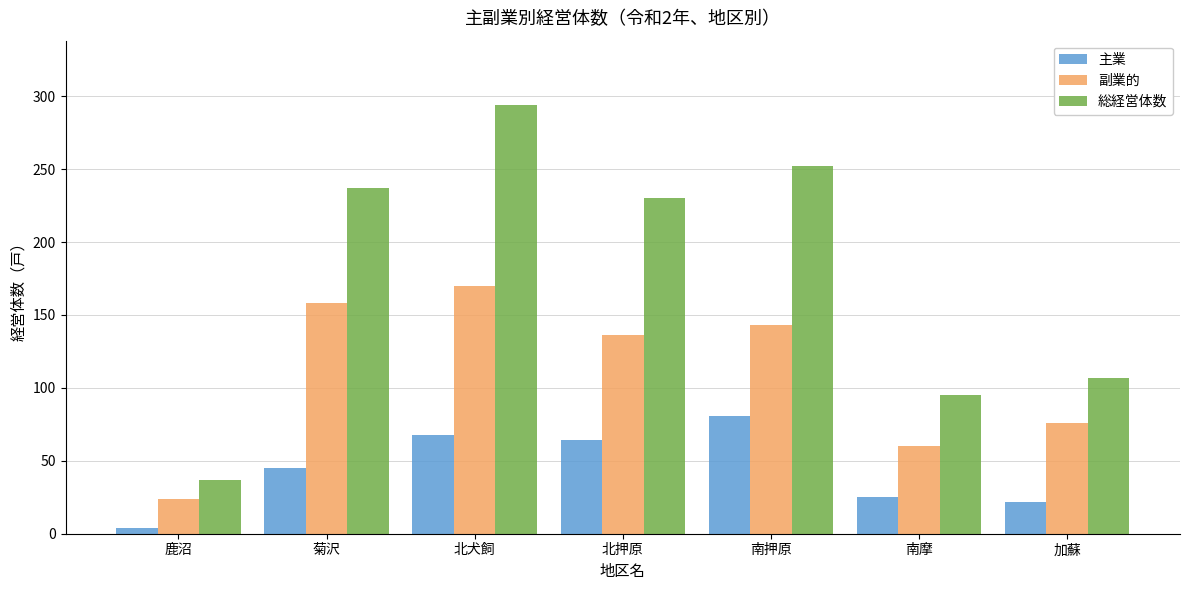

What position from the right is 加蘇?

1